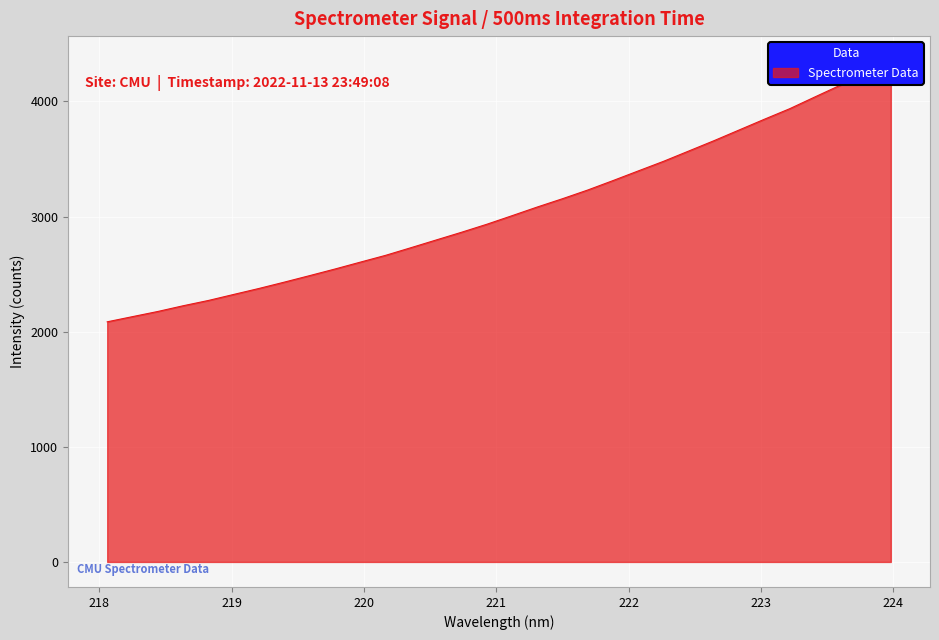

What is the greatest value displayed?

4350.4